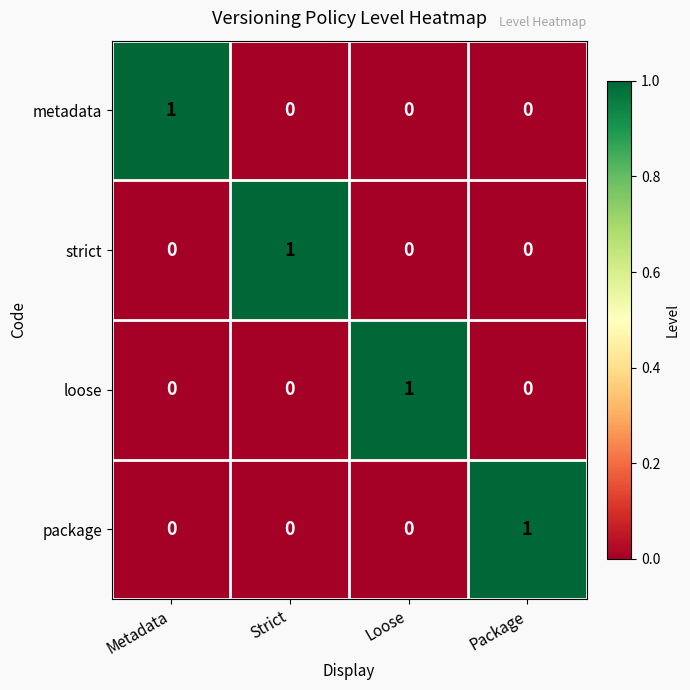

At how many categories does at least one series exceed 0?

4